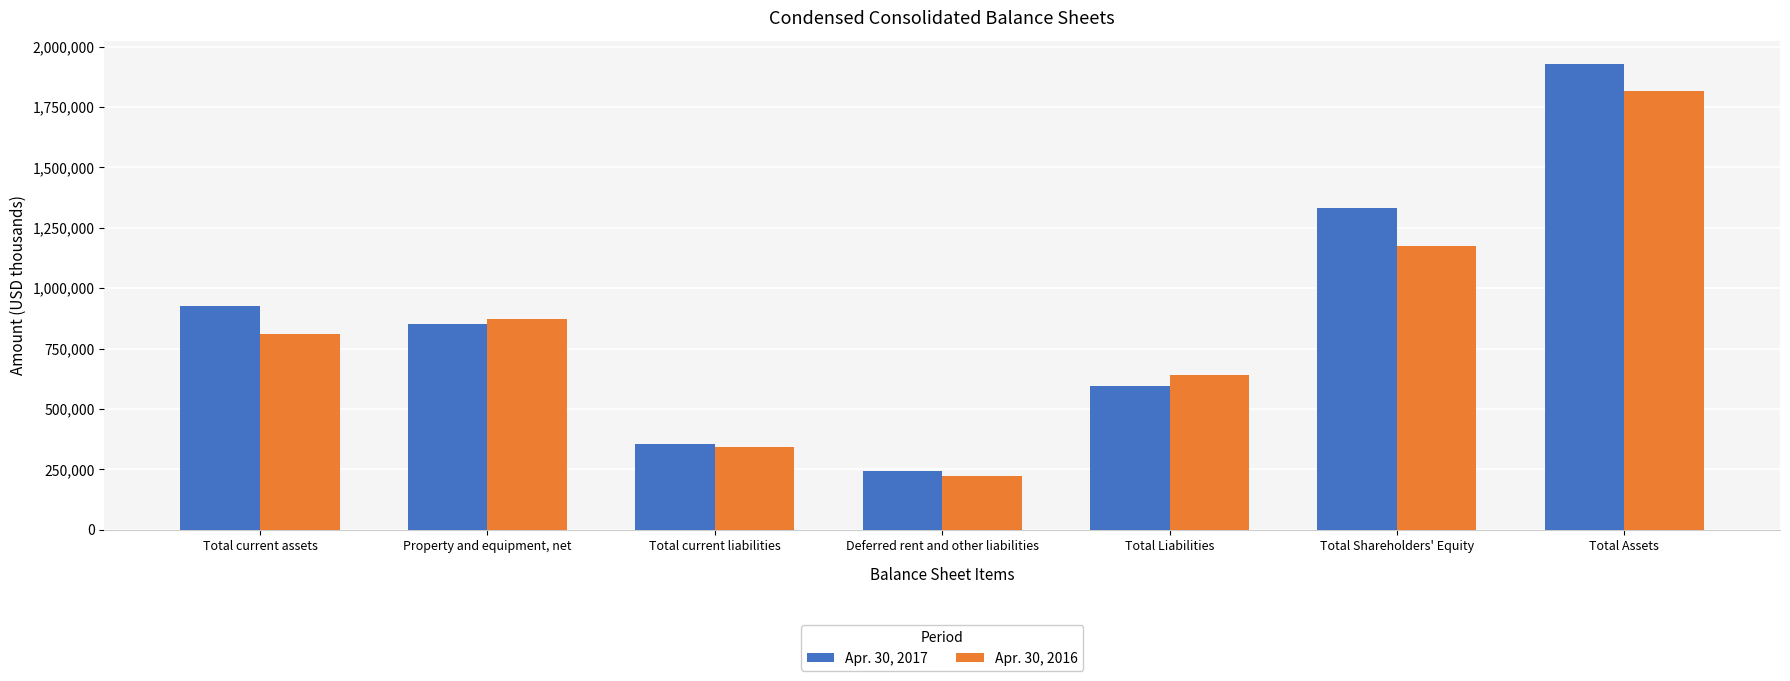

Is the value of Apr. 30, 2017 at Property and equipment, net greater than the value of Apr. 30, 2016 at Deferred rent and other liabilities?

Yes